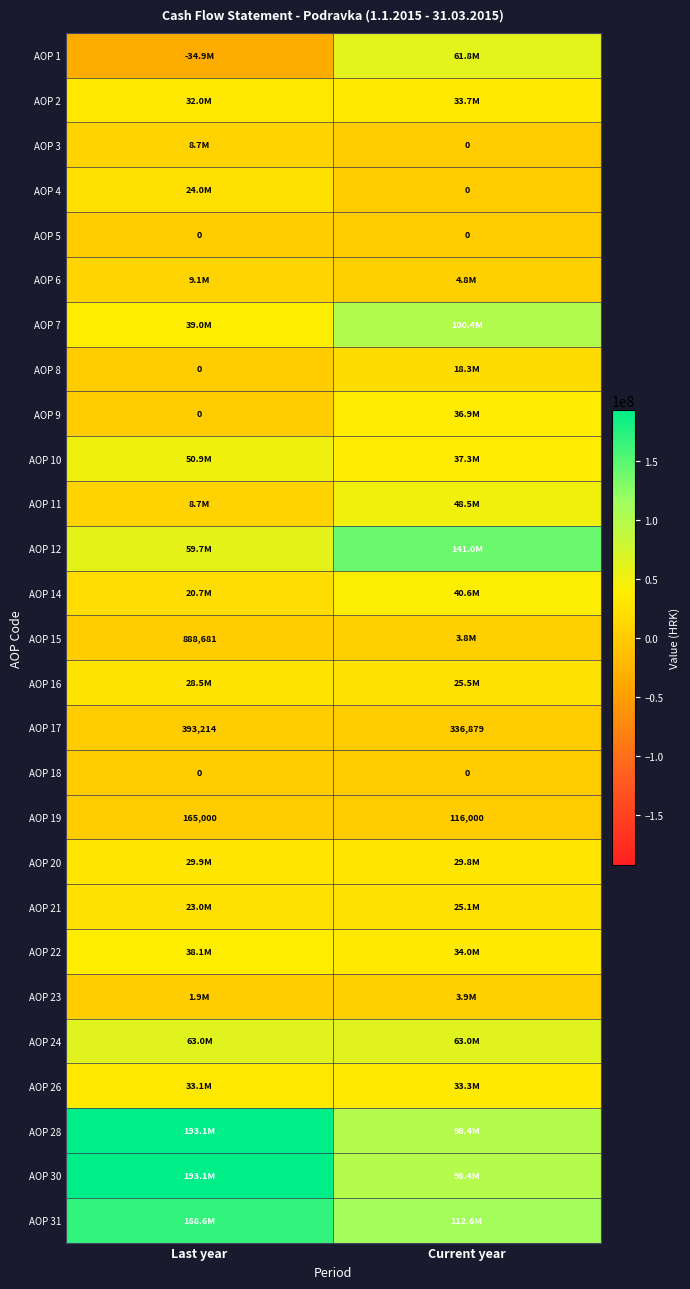

At which label does AOP 19 reach its minimum?

Current year